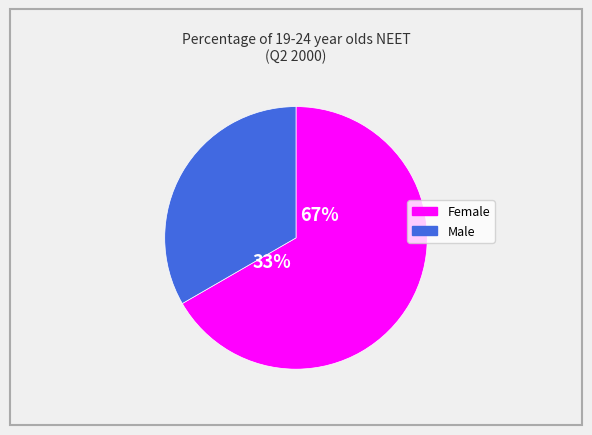

Rank the categories by value from lowest to highest.

Male, Female